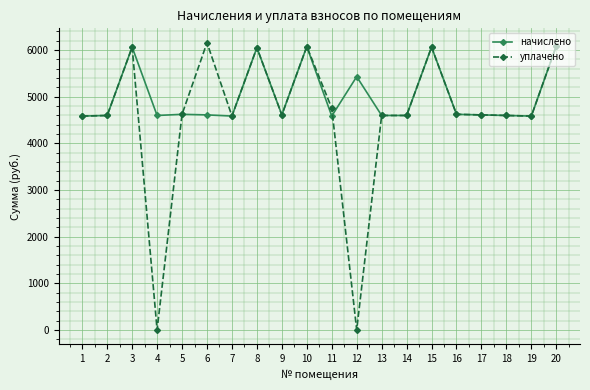

What is the average value of the начислено series?

5006.5